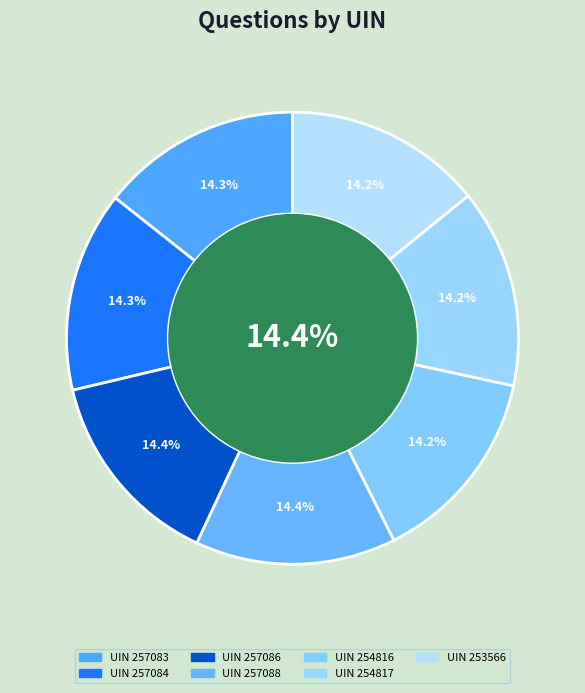

Approximately how many times larger is the value at 254816 compared to 257083?

1.0